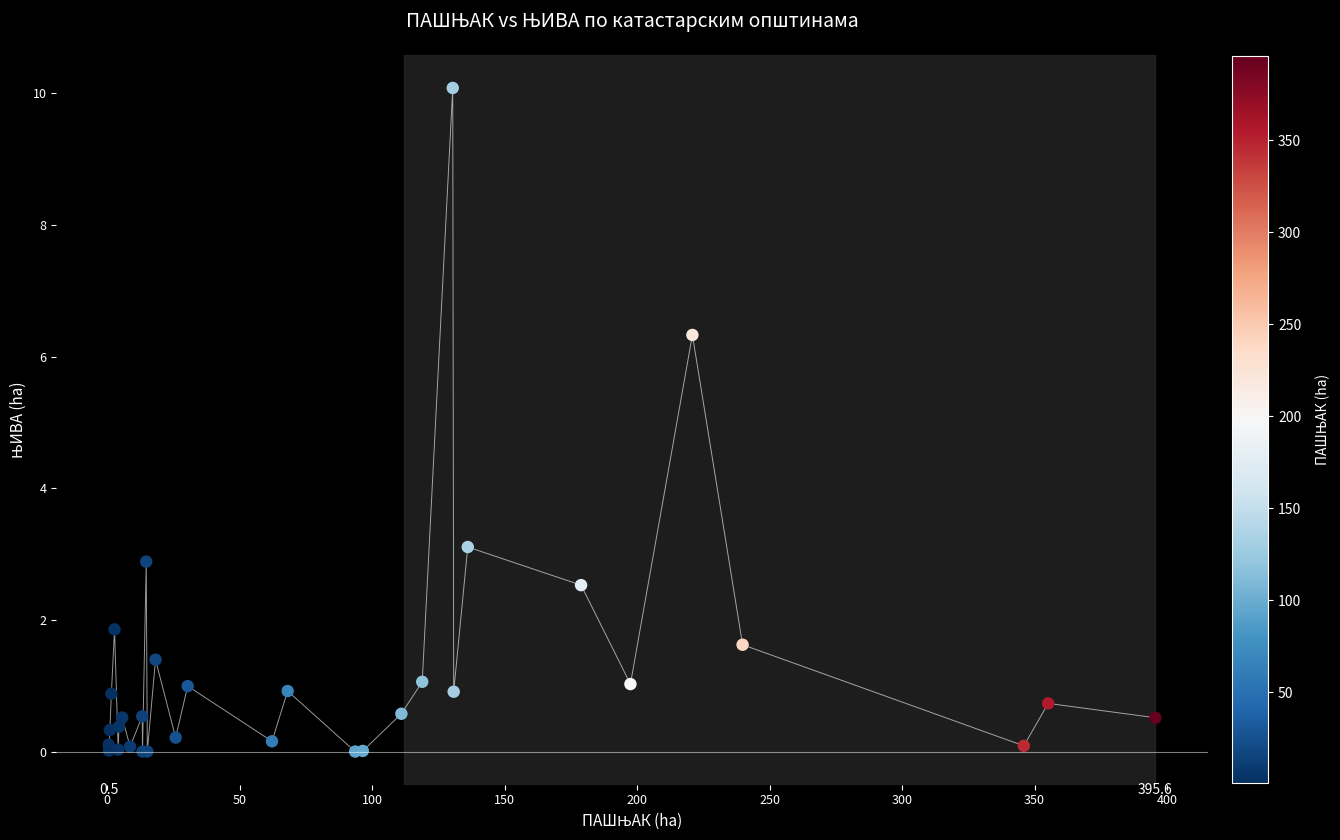

What Y value in the scatter plot is closest to 5?

6.3